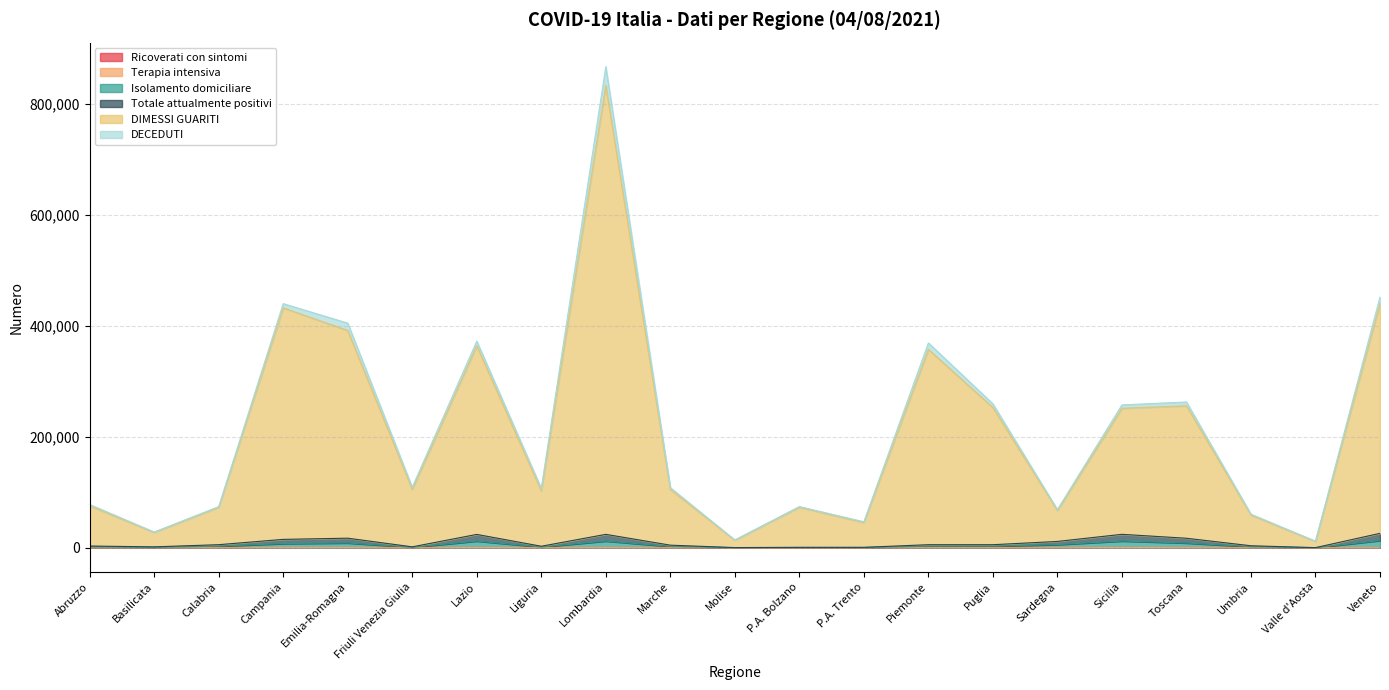

What is the sum of all DIMESSI GUARITI values?

4467184